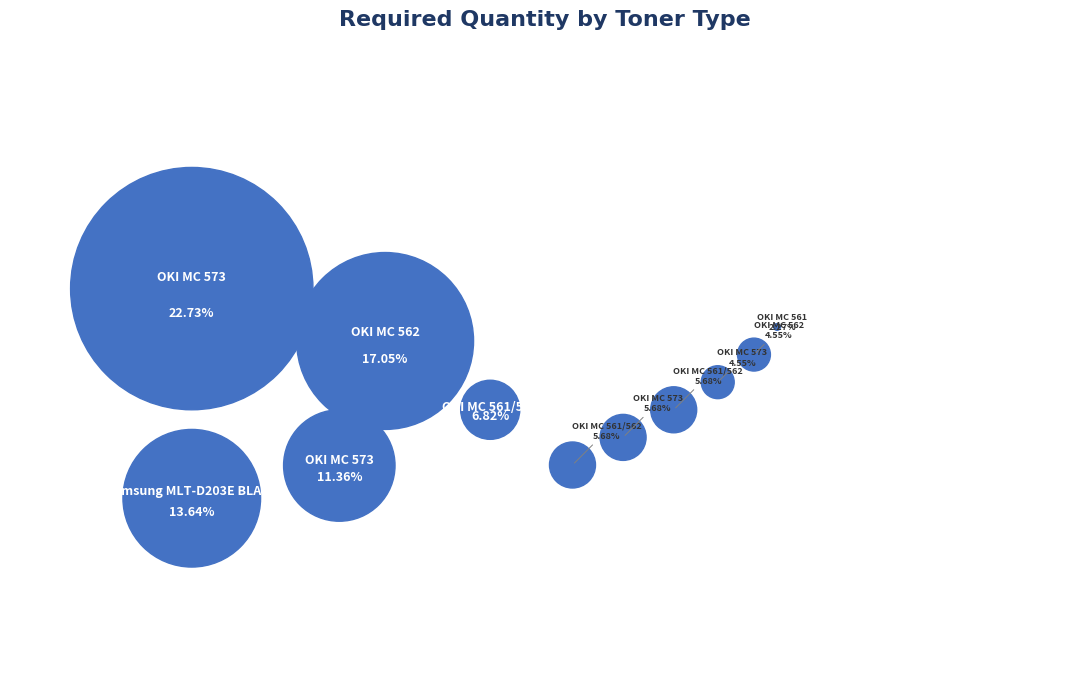

True or false: OKI MC 561 toner BLACK 5k accounts for 11% of the total.

False